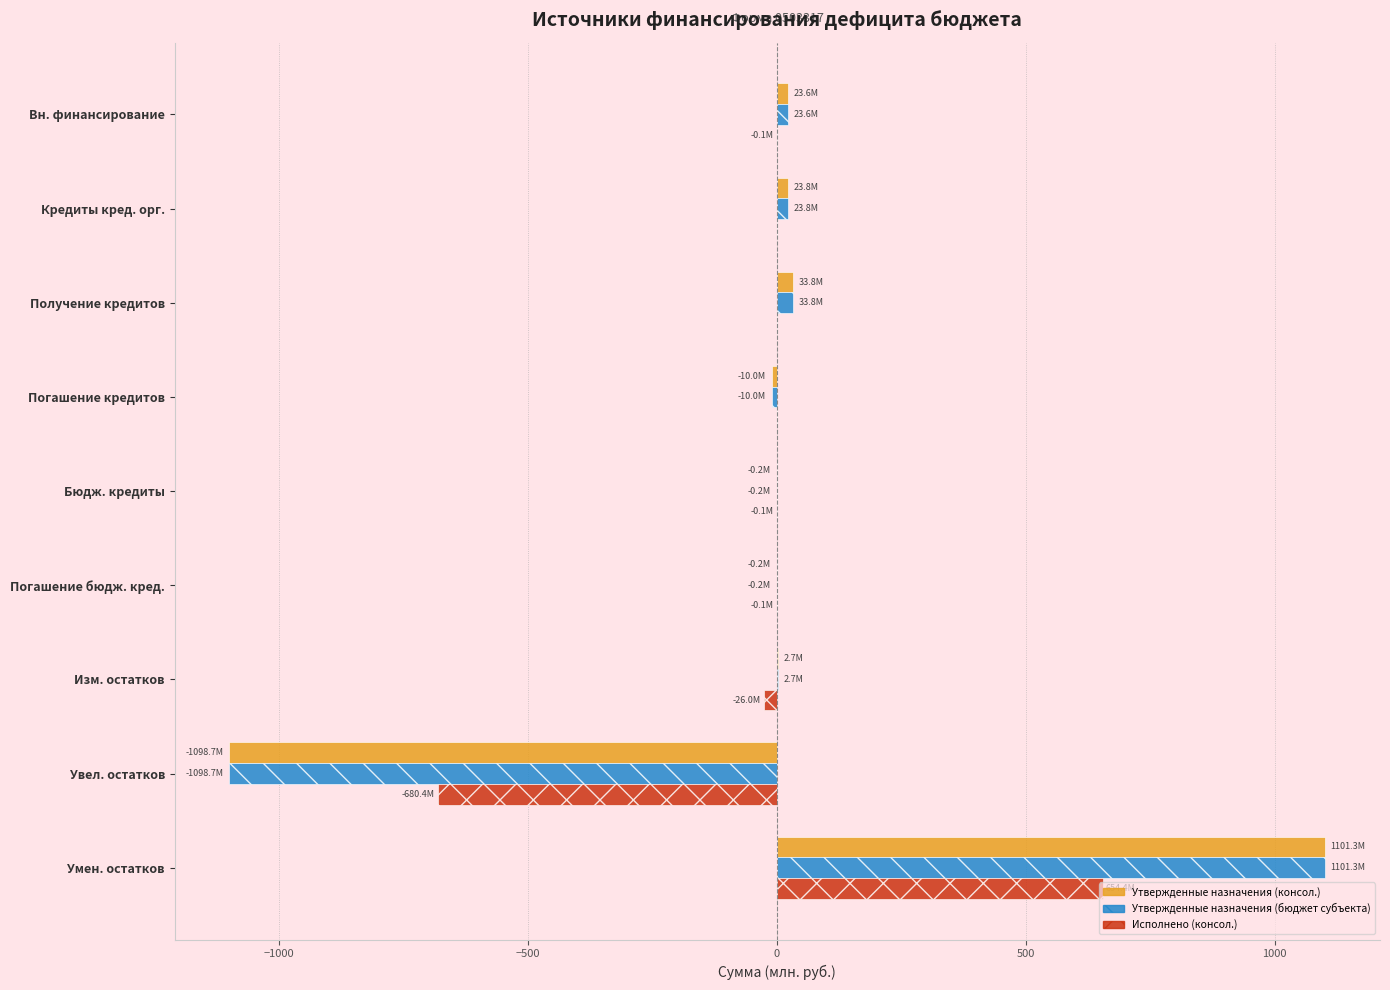

Is it true that Исполнено (консол.) equals 0.0 at Получение кредитов?

True